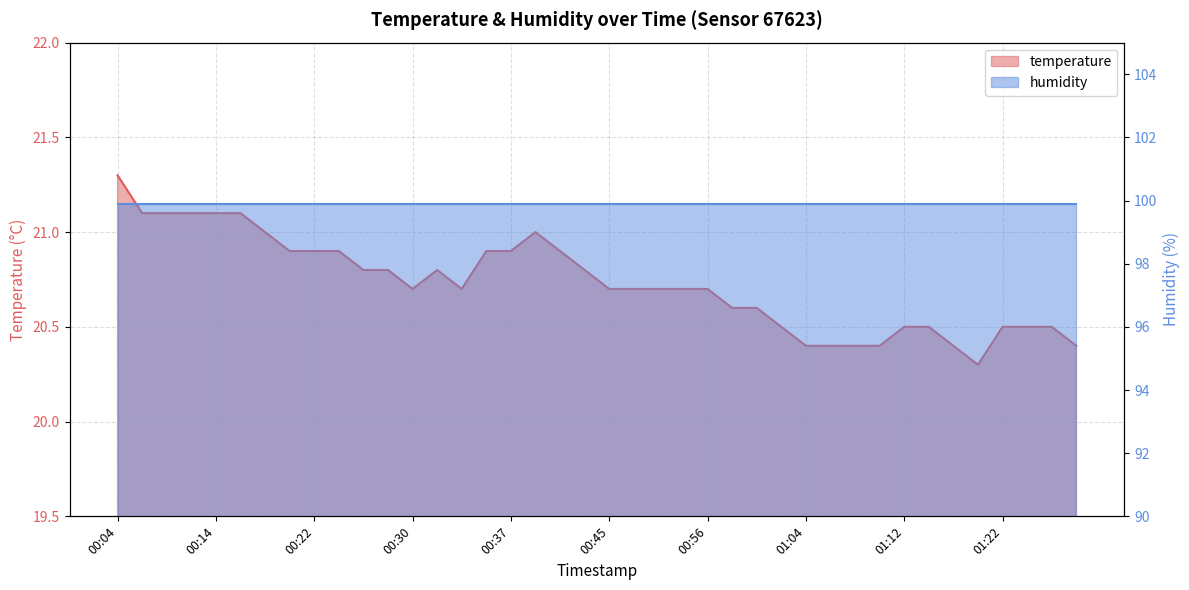

What position from the left is 01:14?

34